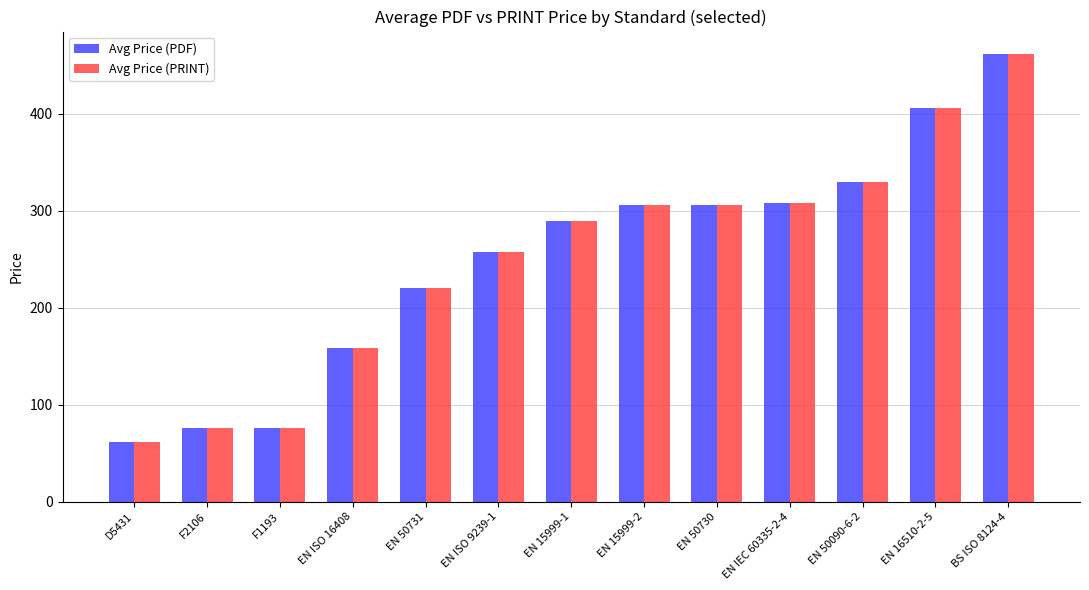

What is the difference between the Avg Price (PDF) values at EN 15999-1 and EN IEC 60335-2-4?

18